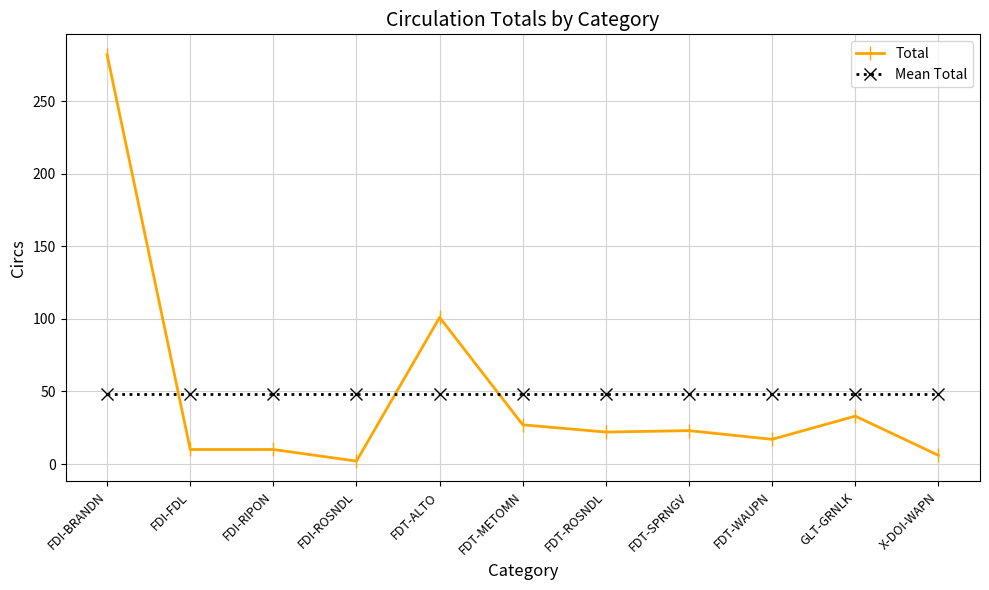

What is the average value of the Mean Total series?

48.5